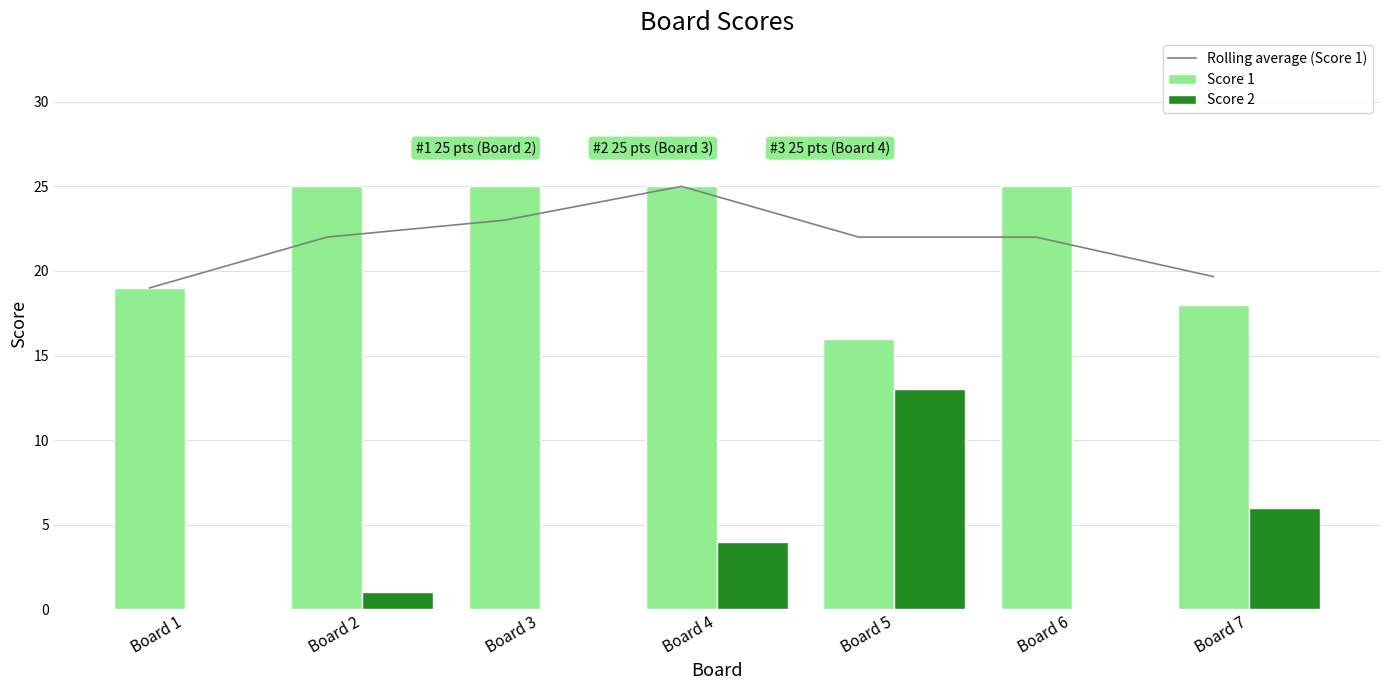

The value of Score 1 at Board 1 is 19.0. True or false?

True